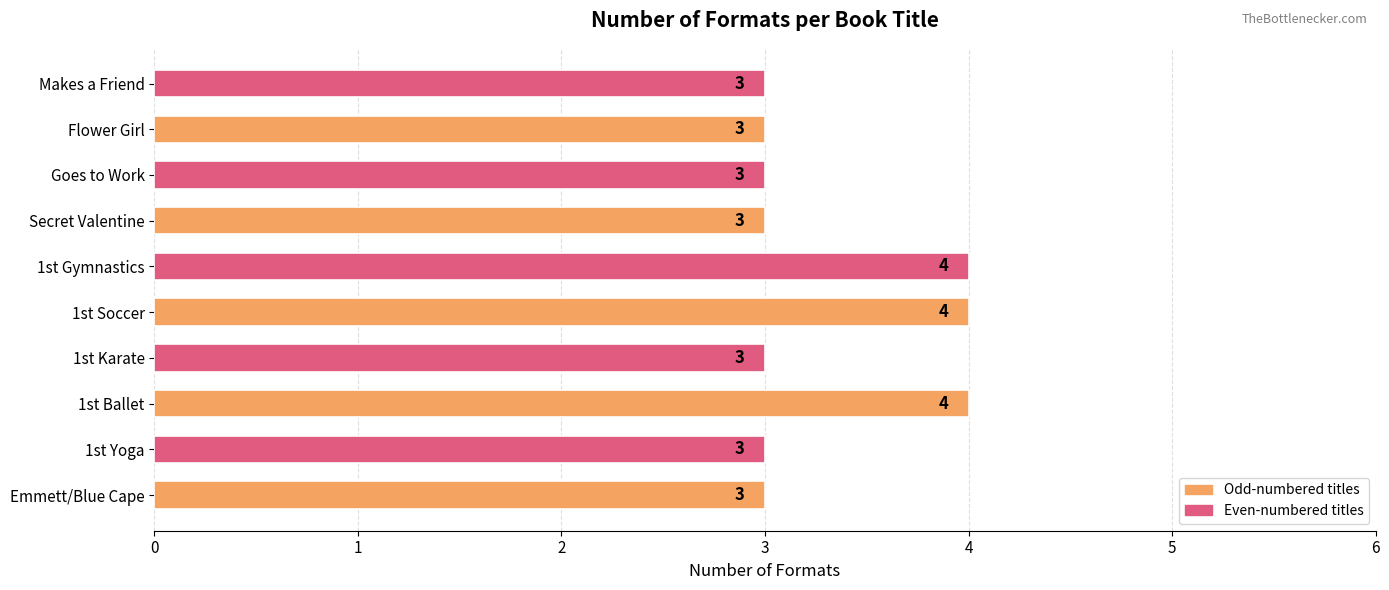

Which has a higher value, 1st Gymnastics or Secret Valentine?

1st Gymnastics